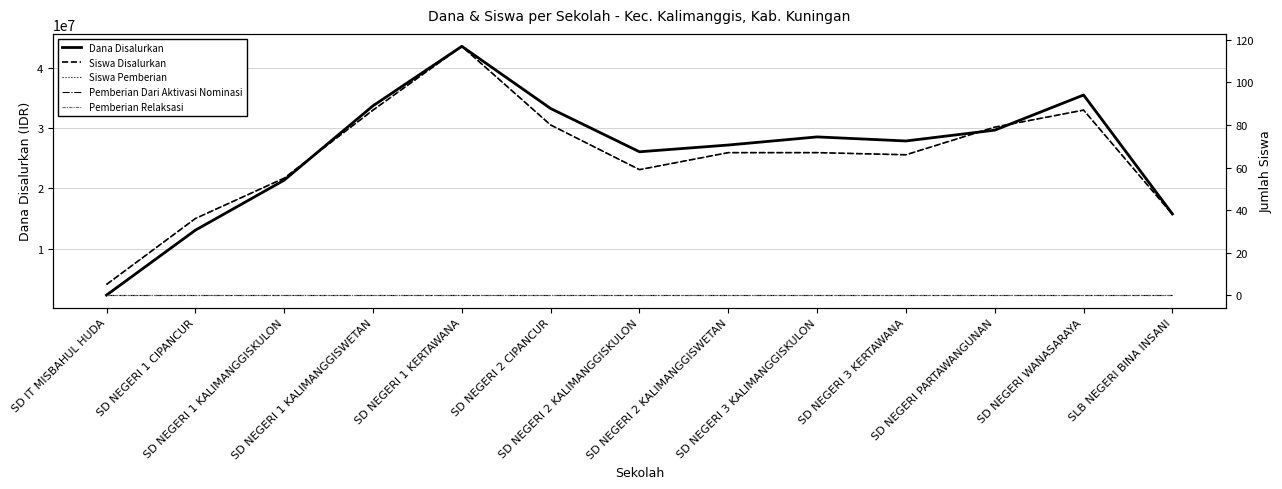

True or false: Pemberian Relaksasi has more than 1 points higher than both neighbors.

False